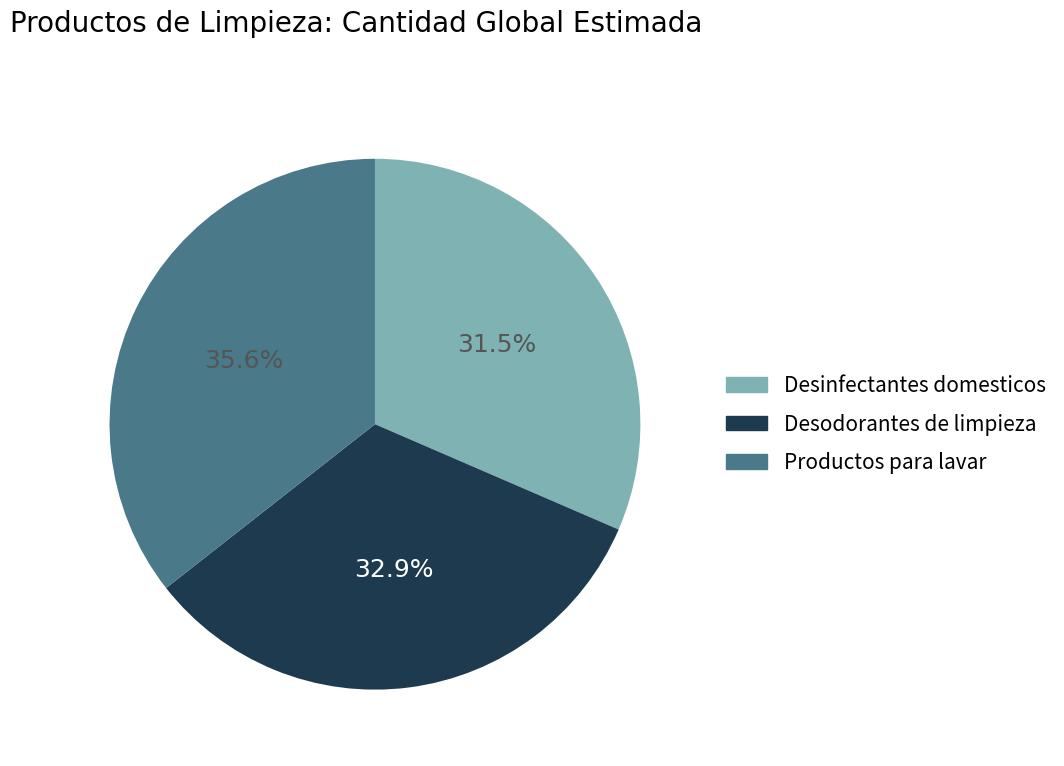

How many slices are in this pie chart?

3